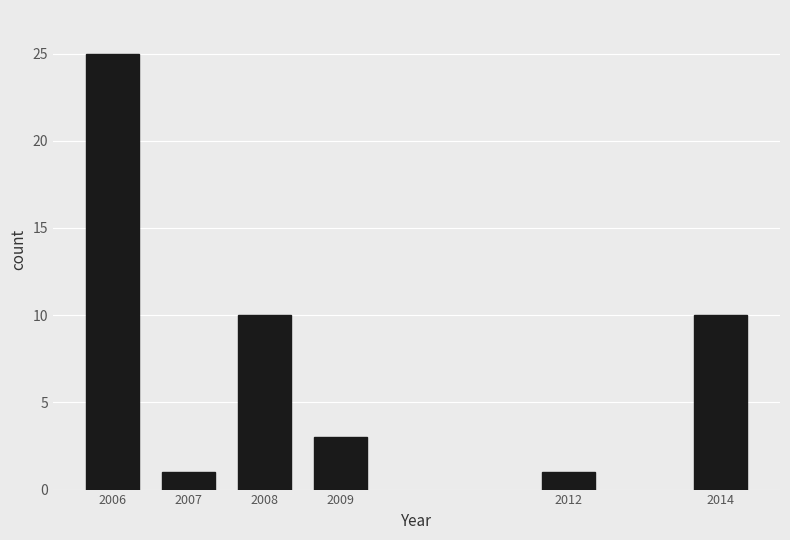

Reading right to left, transcribe all the data shown in this chart.

2014=10	2012=1	2009=3	2008=10	2007=1	2006=25